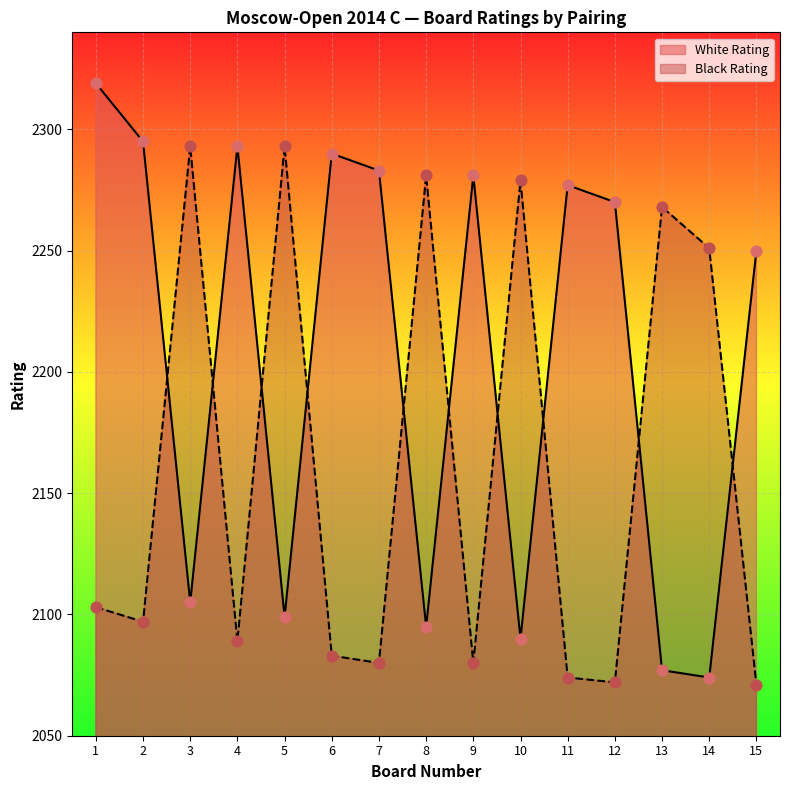

At which category is the sum across all series the highest?

1